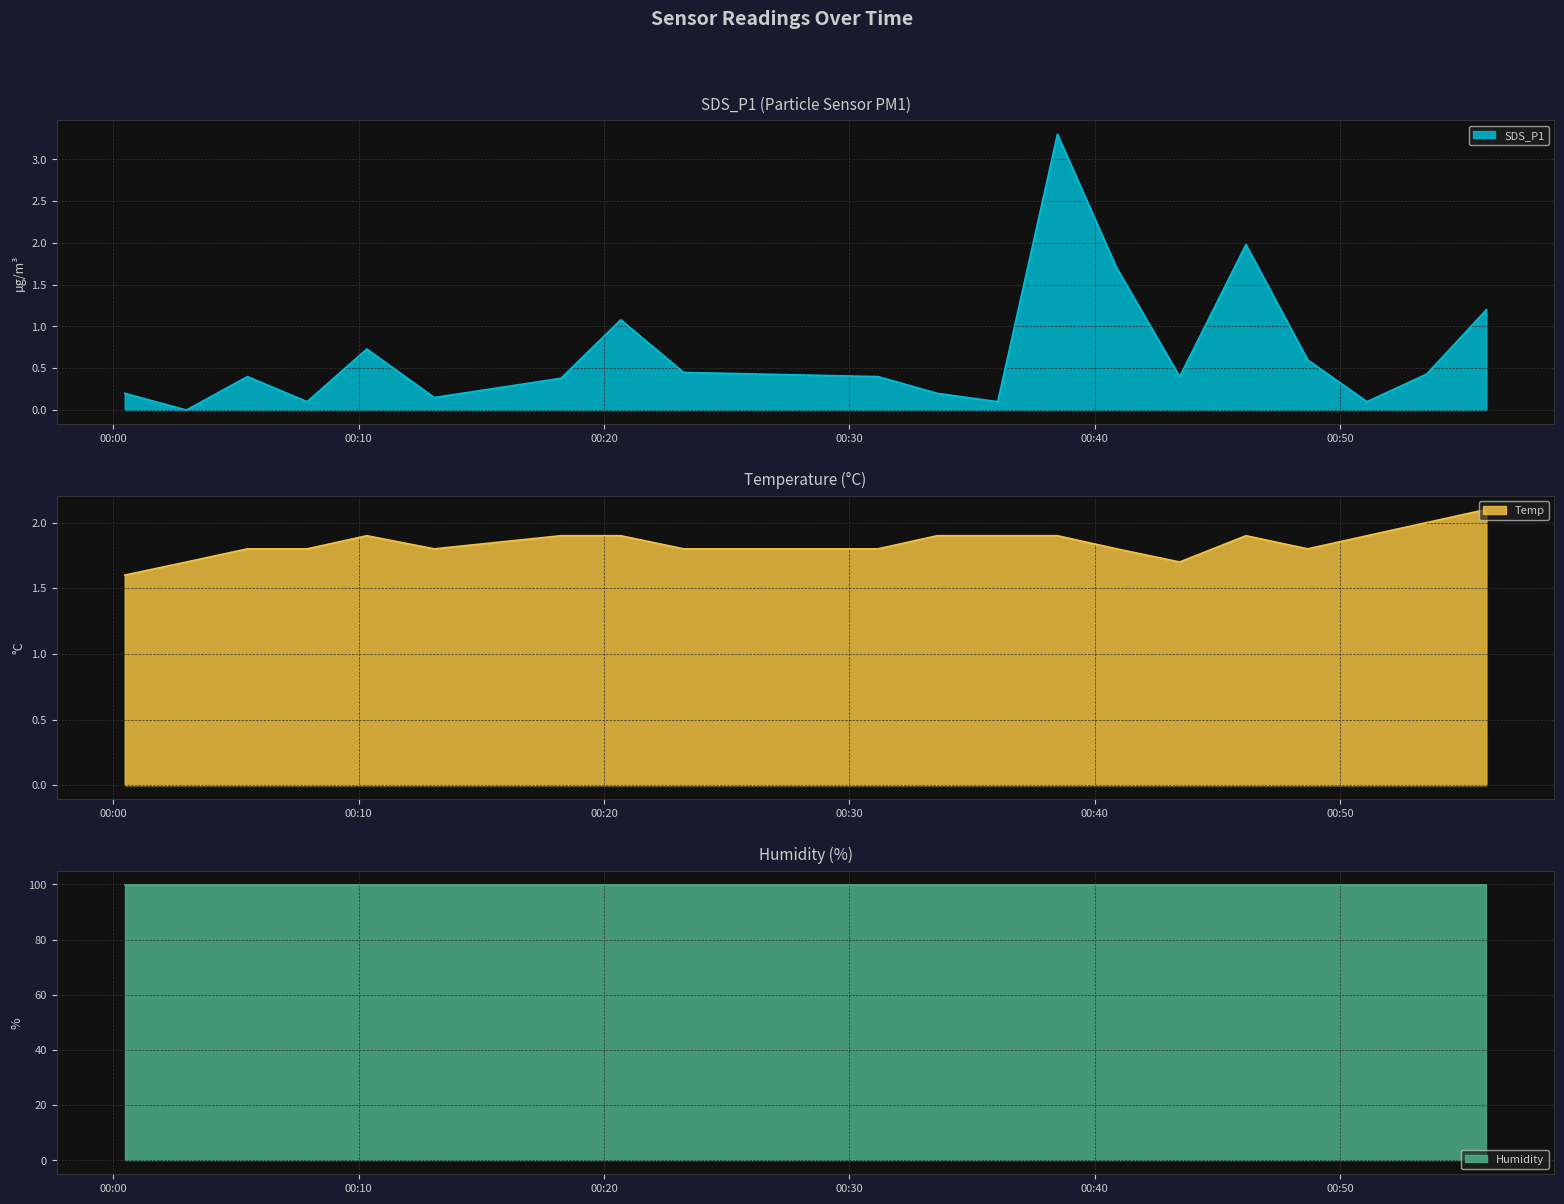

True or false: SDS_P1 and Temp cross at least once.

True